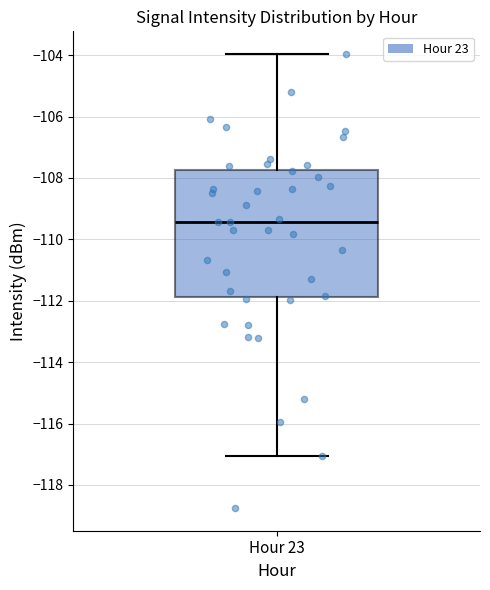

Where does the lower whisker of the box for Hour 23 end on the y-axis? The values are not printed on the chart, so give them approximately, as read against the axis.

-117.0